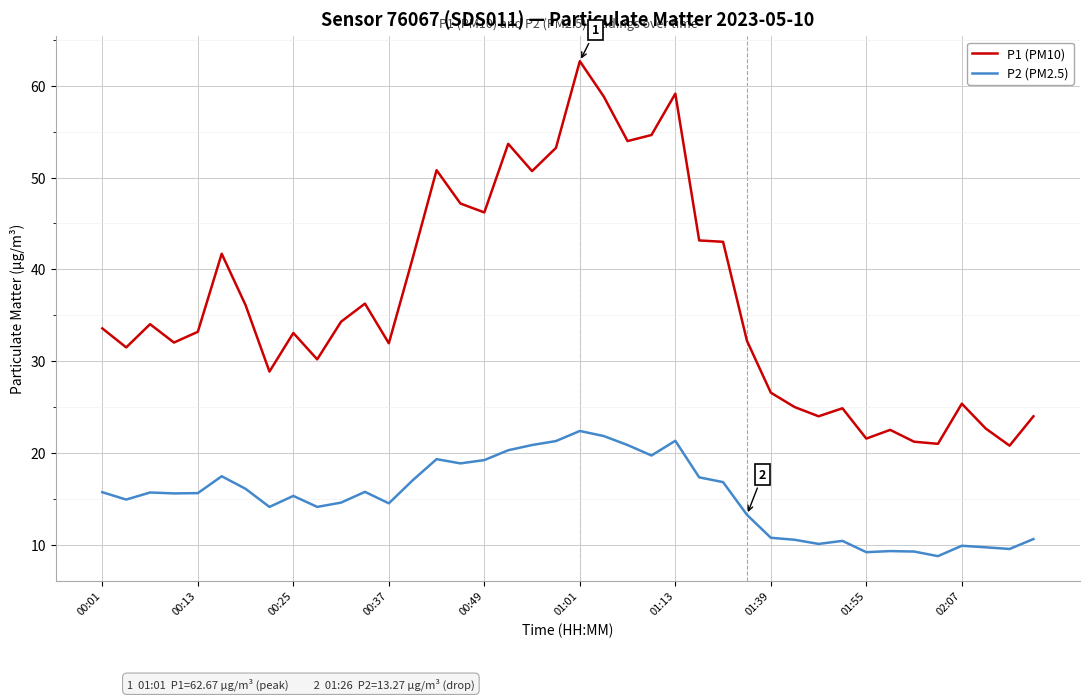

Which series has the largest total across all categories?

P1 (PM10)